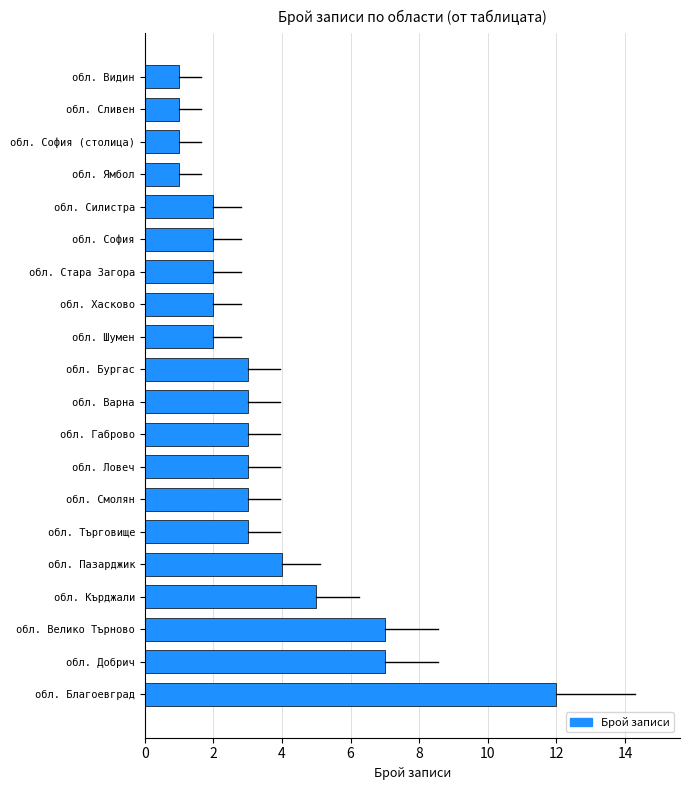

The chart shows a value of 7 at обл. Добрич. True or false?

True